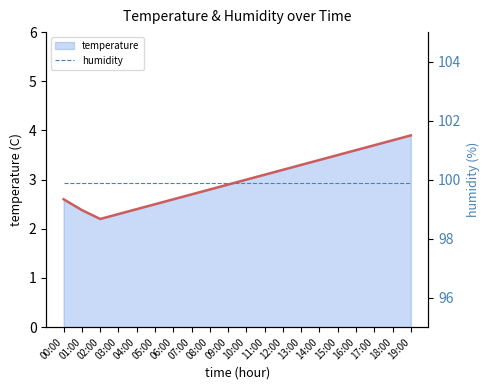

Rank the series at 17:00 from lowest to highest value.

temperature, humidity